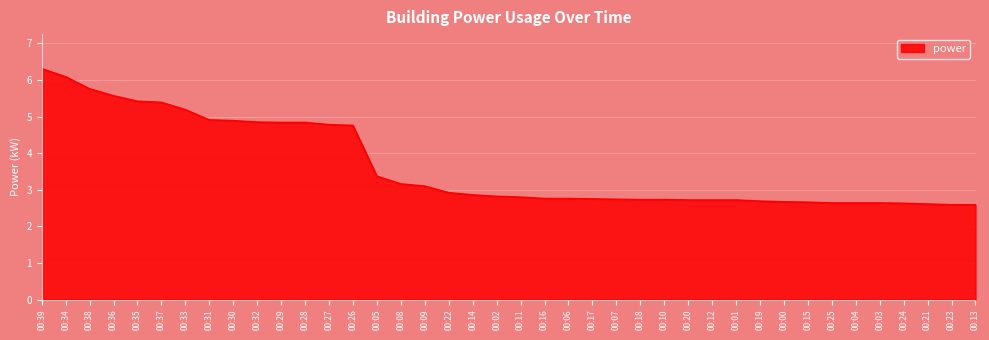

How many series are shown in this chart?

1